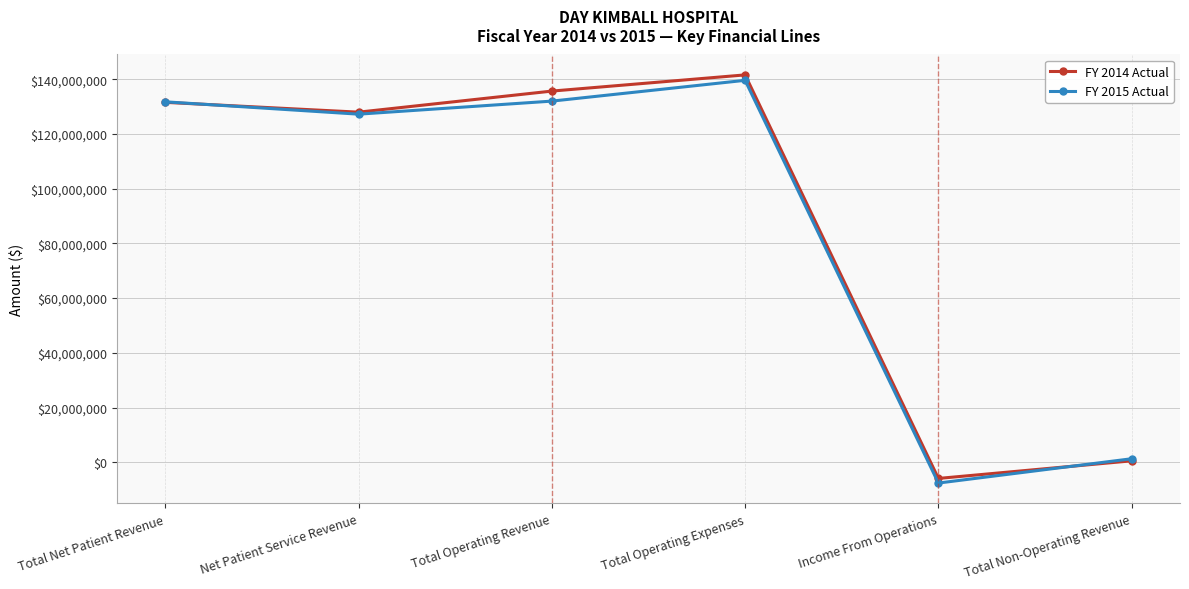

At how many categories does at least one series exceed 63908837?

4